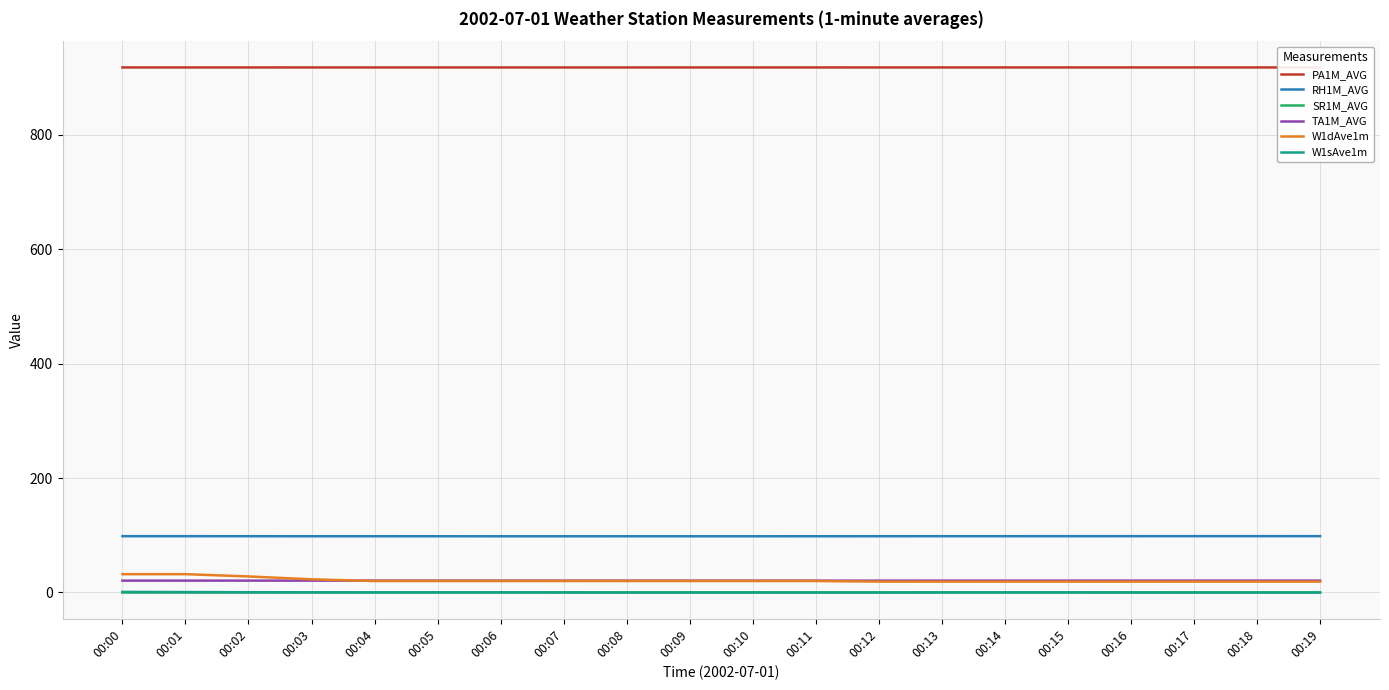

What is the value of the TA1M_AVG point at the 8th from the left?

20.7